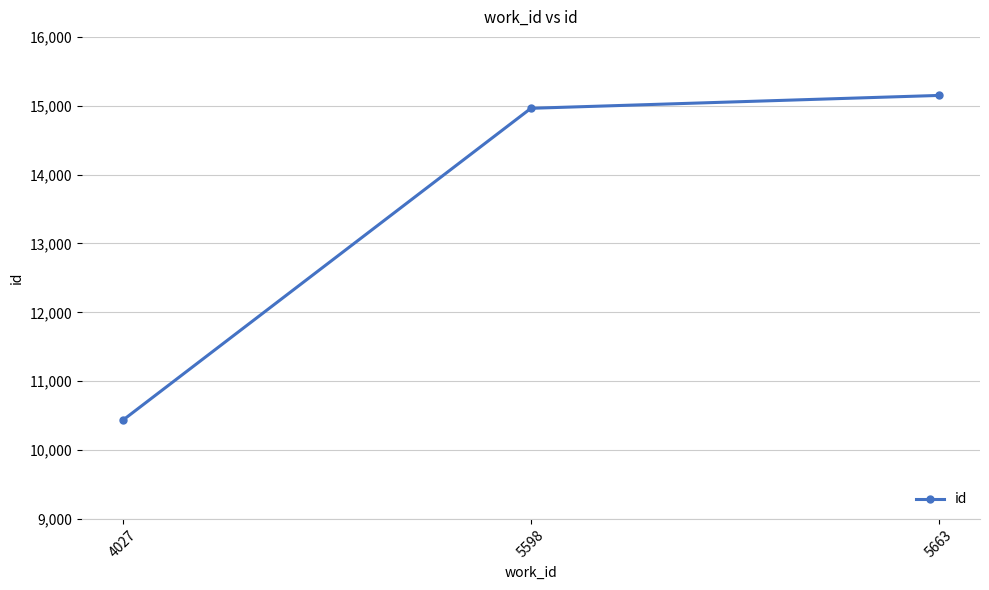

Count the number of categories in the chart.

3